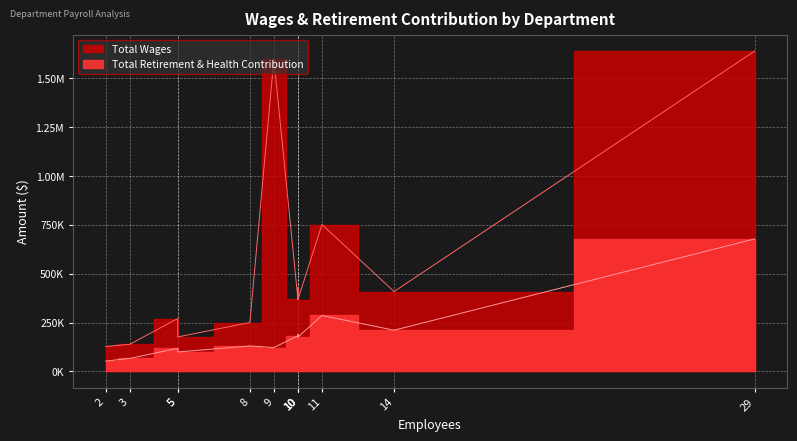

What is the approximate value of Total Retirement & Health Contribution at Court Services, to the nearest 50?

678150